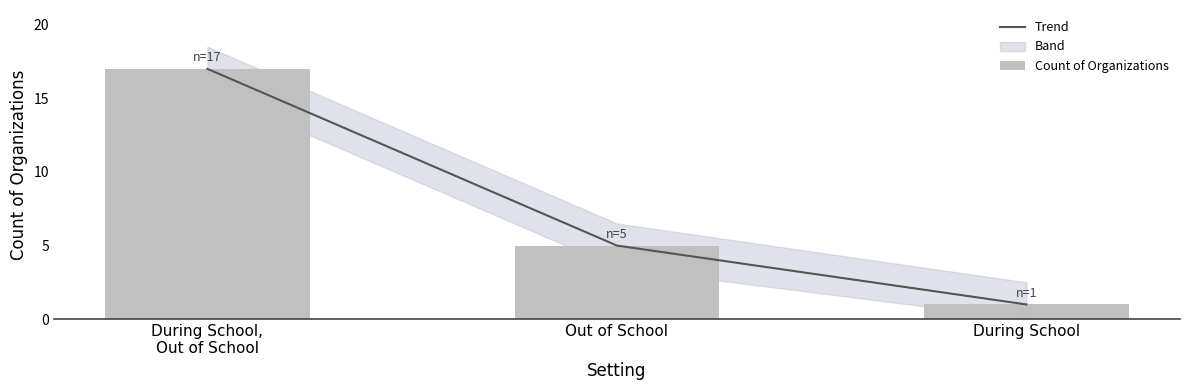

Where does the Trend series first go above 5?

During School,
Out of School